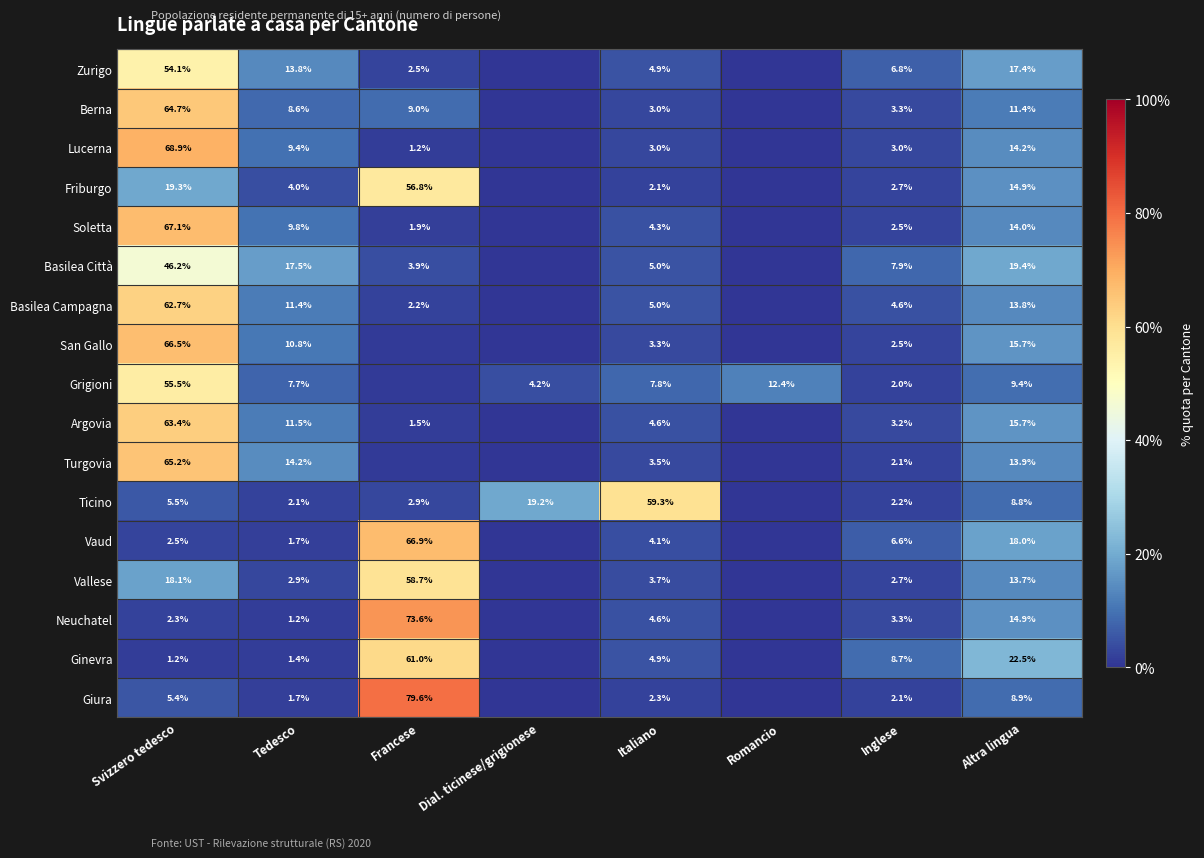

At which category does the chart reach its peak across all series?

Francese